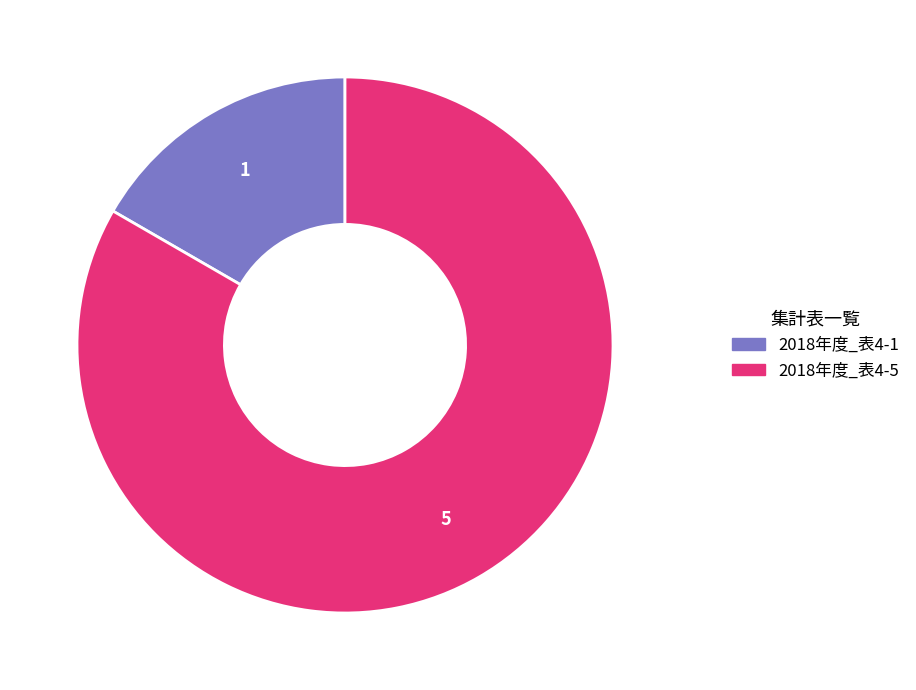

Does 2018年度_表4-5 represent more than half of the total?

Yes